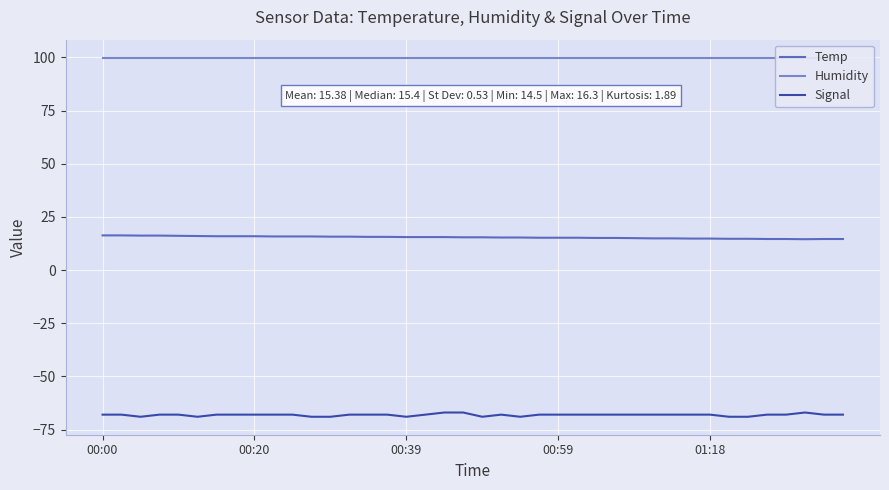

Is it true that Temp equals 15.7 at 13?

True